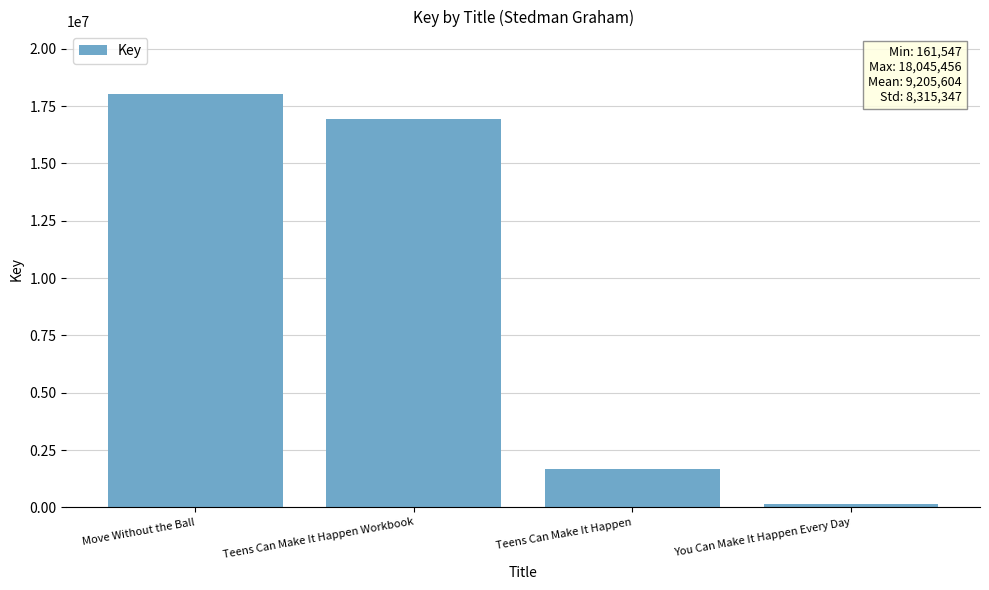

Approximately how many times larger is the value at Move Without the Ball compared to You Can Make It Happen Every Day?

111.7